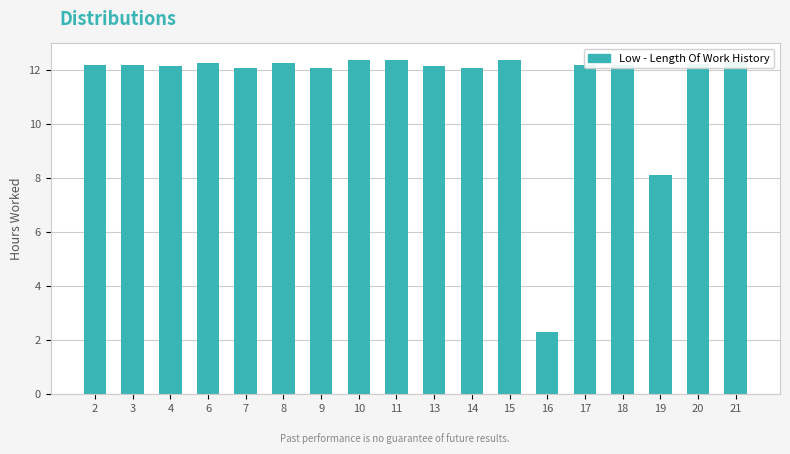

At which label is the value closest to 7?

19